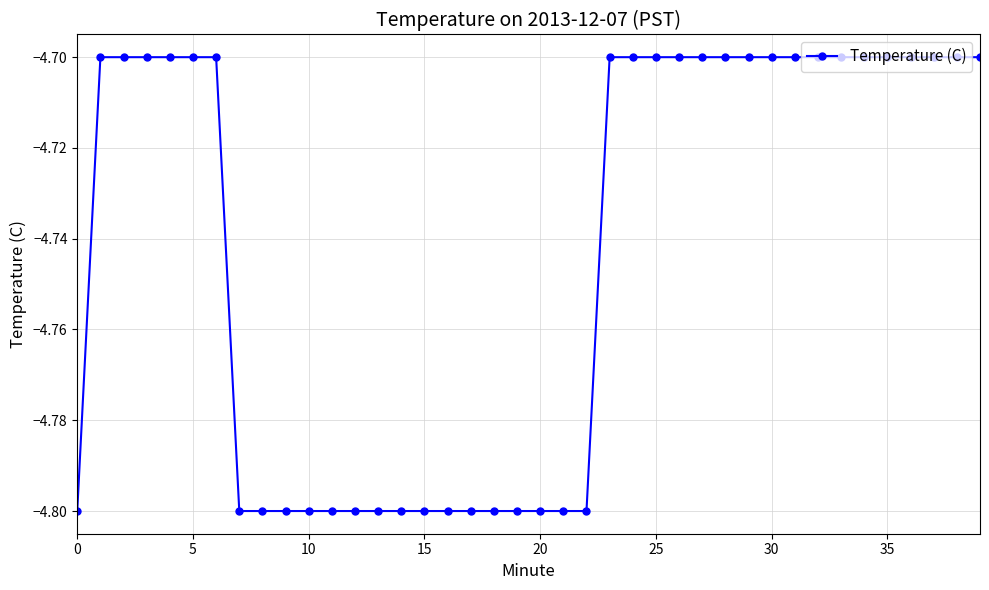

What is the difference between the maximum and second lowest values?

0.1